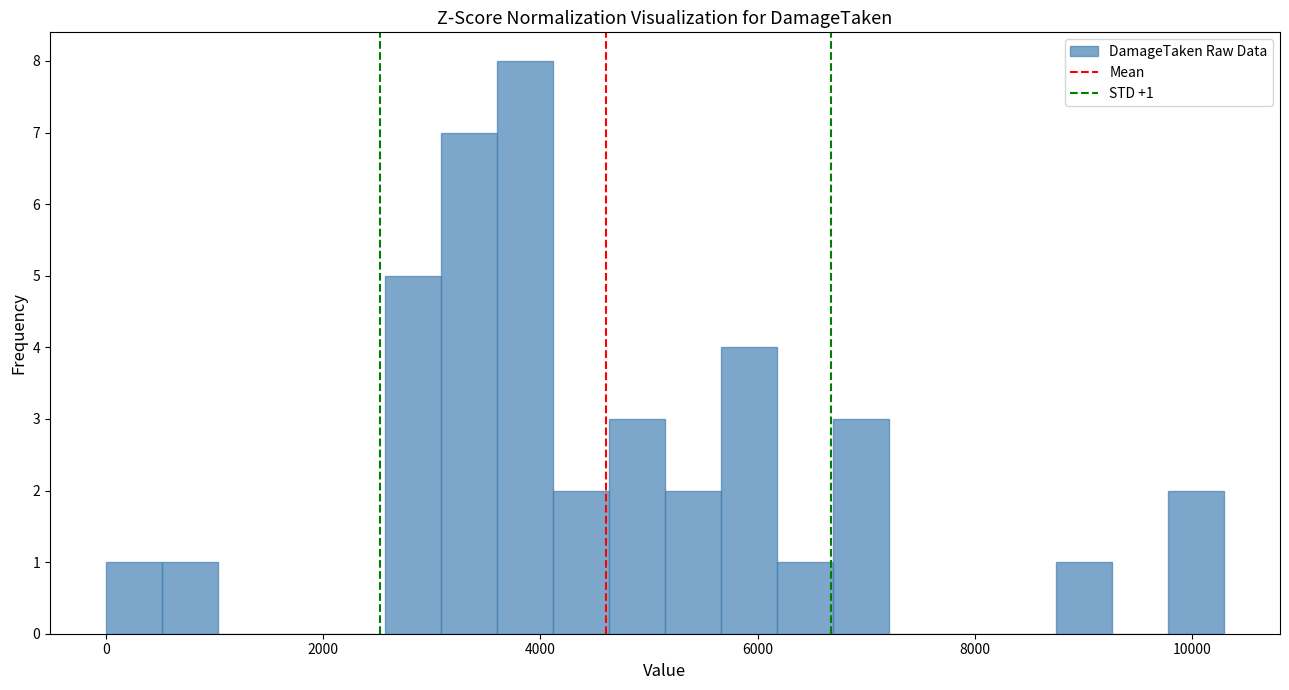

Read against the x-axis, roughly where is the centre of the tallest bar?

3800